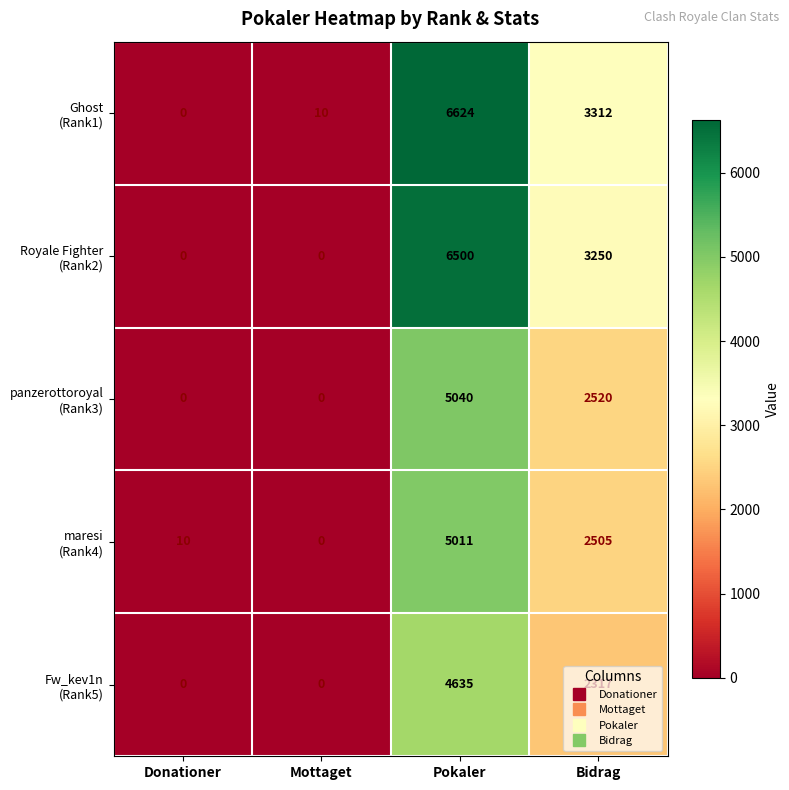

What is the difference between the highest and lowest values at Mottaget?

10